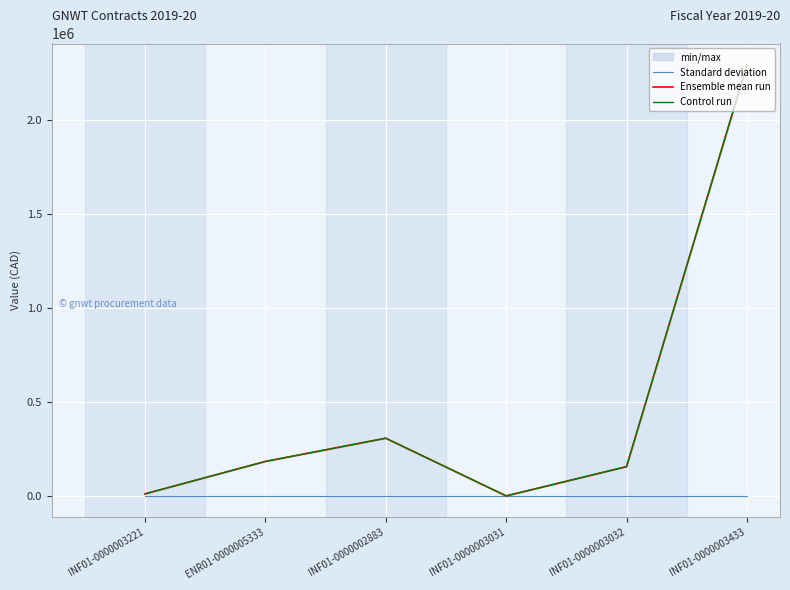

In Control run, how many points are lower than both neighbors (excluding endpoints)?

1